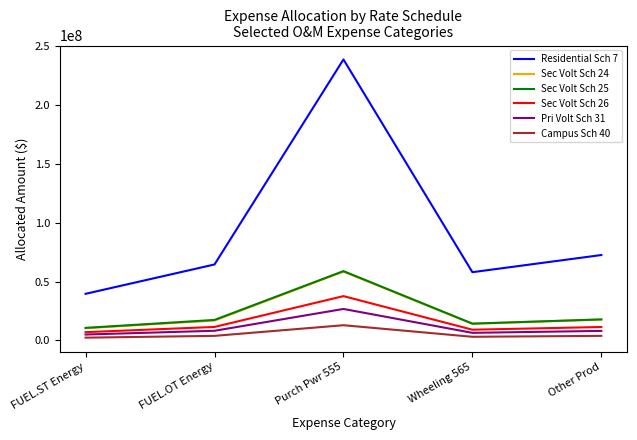

Which series has the largest range (max minus min)?

Residential Sch 7